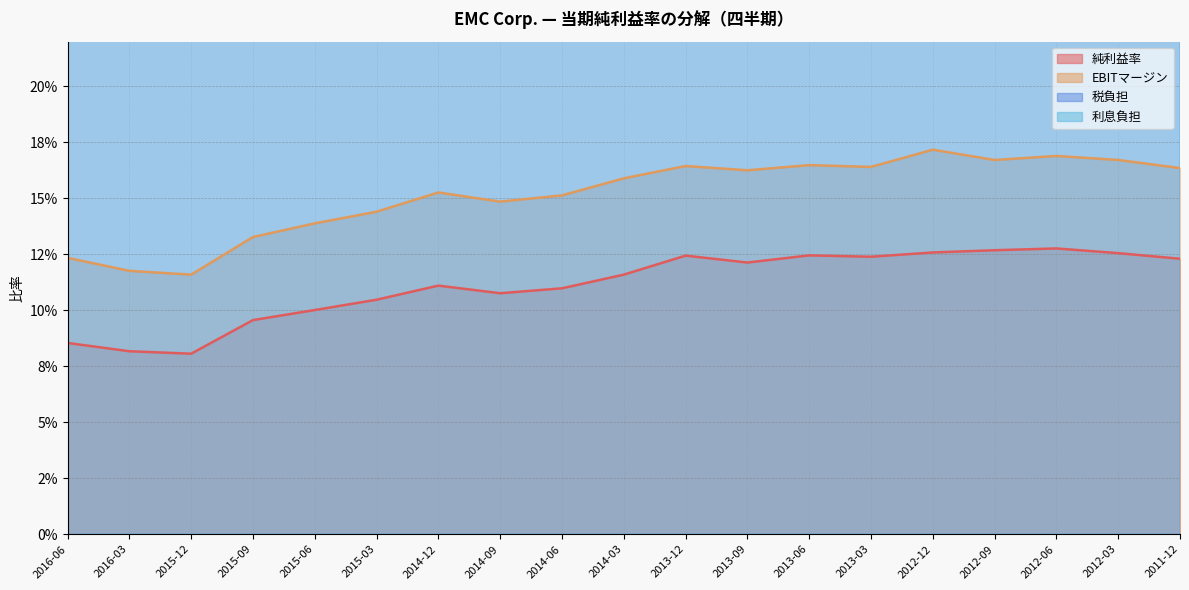

What is the greatest value displayed?

1.0